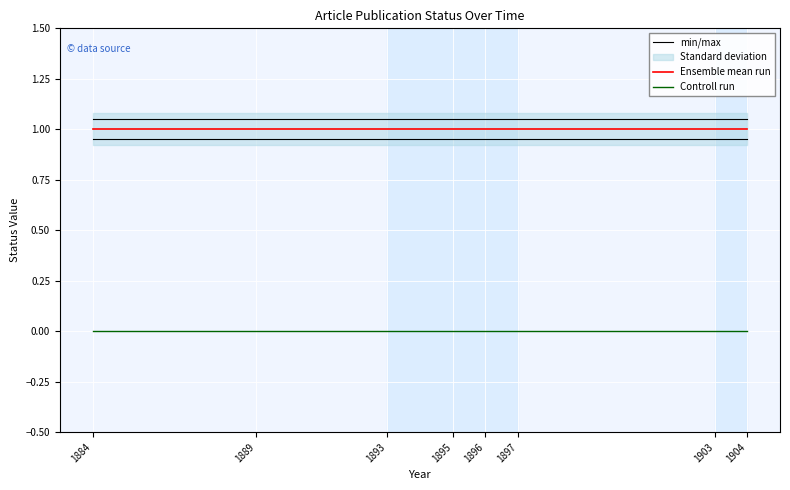

Where is Controll run nearest to the value 0?

1884